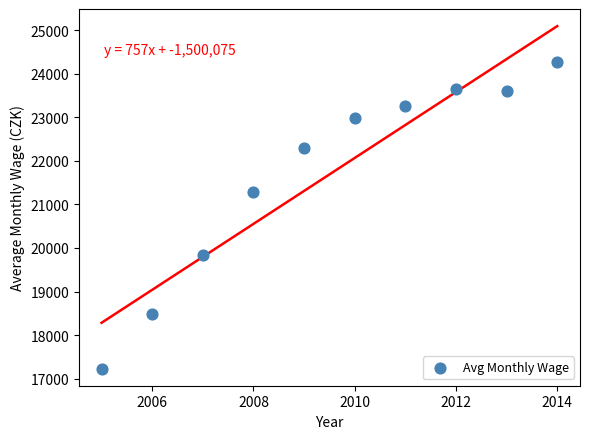

What Y value in the scatter plot is closest to 20754?

21282